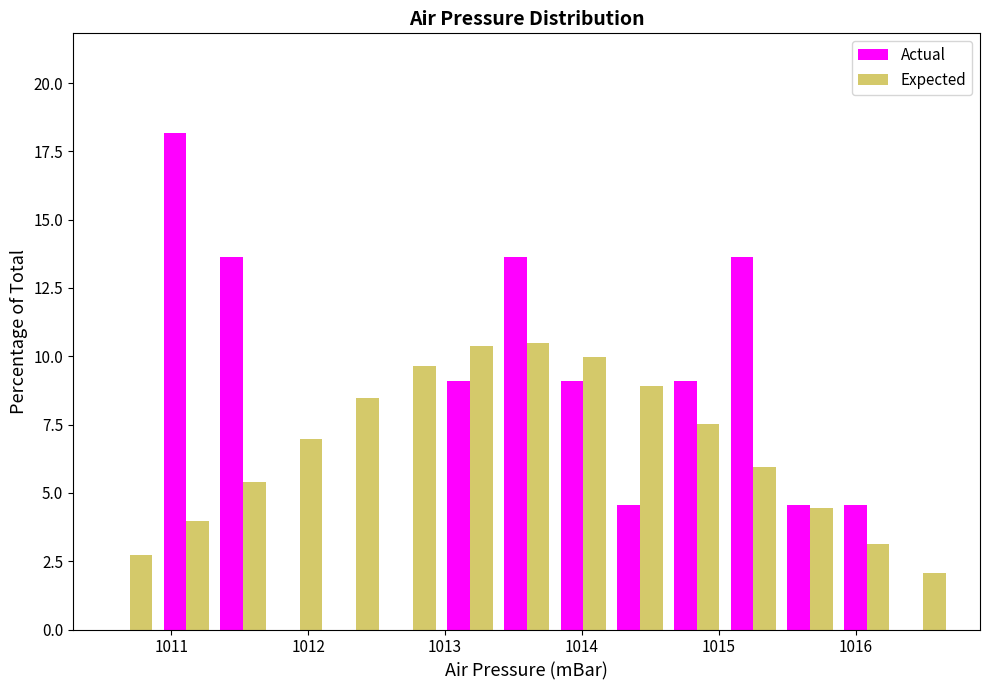

Reading left to right, transcribe this chart: for each range on the x-axis, give the height of each series' bar. Neither the bar edges nor the heights are printed on the chart, so give them approximately, as read against the axes.

1010.5 to 1010.9: Actual=0	Expected=2.5
1010.9 to 1011.3: Actual=18.0	Expected=4.0
1011.3 to 1011.7: Actual=13.5	Expected=5.5
1011.7 to 1012.1: Actual=0	Expected=7.0
1012.1 to 1012.6: Actual=0	Expected=8.5
1012.6 to 1013.0: Actual=0	Expected=9.5
1013.0 to 1013.4: Actual=9.0	Expected=10.5
1013.4 to 1013.8: Actual=13.5	Expected=10.5
1013.8 to 1014.2: Actual=9.0	Expected=10.0
1014.2 to 1014.6: Actual=4.5	Expected=9.0
1014.6 to 1015.0: Actual=9.0	Expected=7.5
1015.0 to 1015.5: Actual=13.5	Expected=6.0
1015.5 to 1015.9: Actual=4.5	Expected=4.5
1015.9 to 1016.3: Actual=4.5	Expected=3.0
1016.3 to 1016.7: Actual=0	Expected=2.0